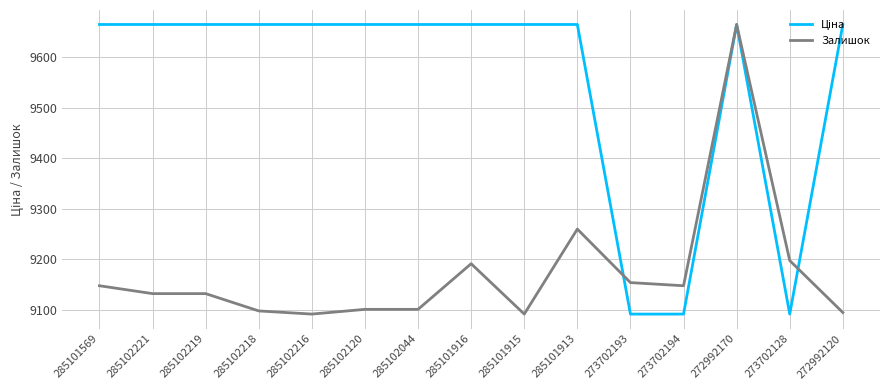

Between 285101569 and 285102216, which series saw the biggest shift?

Залишок